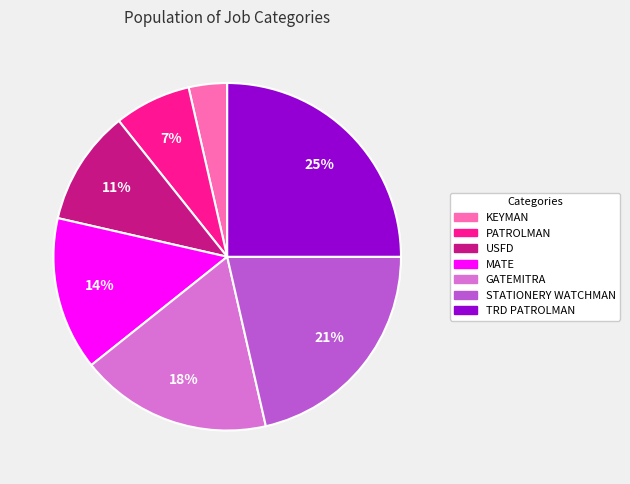

Combined, do MATE and STATIONERY WATCHMAN account for over 50%?

No